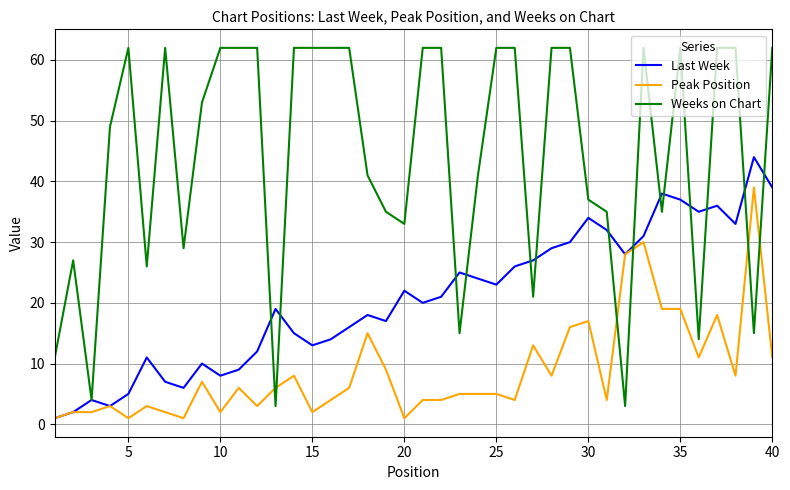

Which series has the largest range (max minus min)?

Weeks on Chart